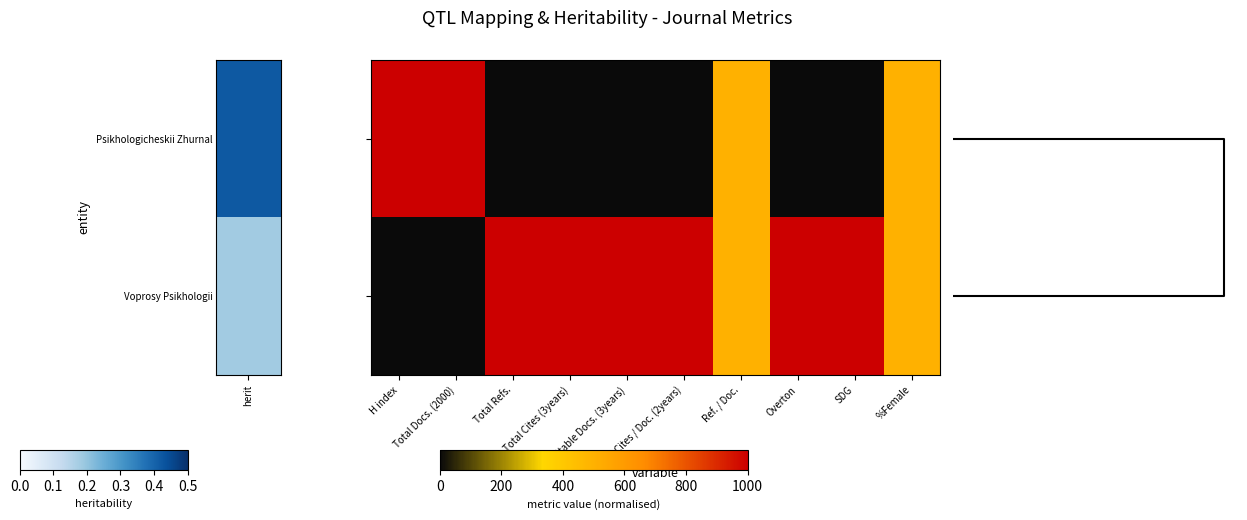

How many data points does each series have?

10